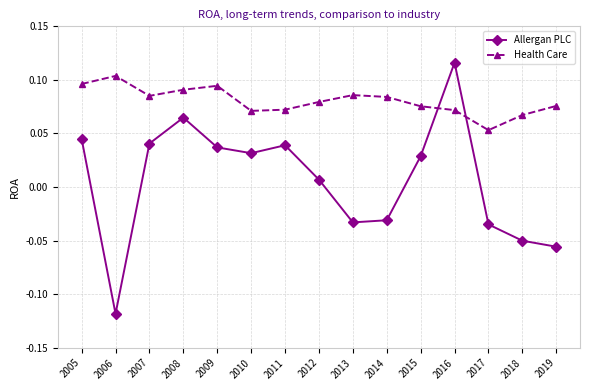

What is the sum of all Health Care values?

1.2